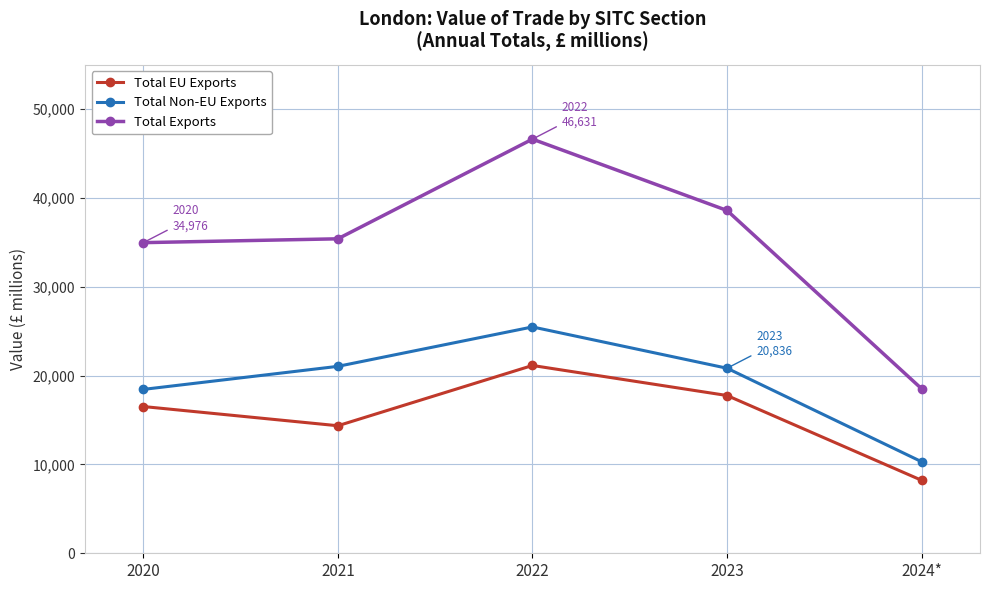

How many interior local valleys does the Total EU Exports series have?

1